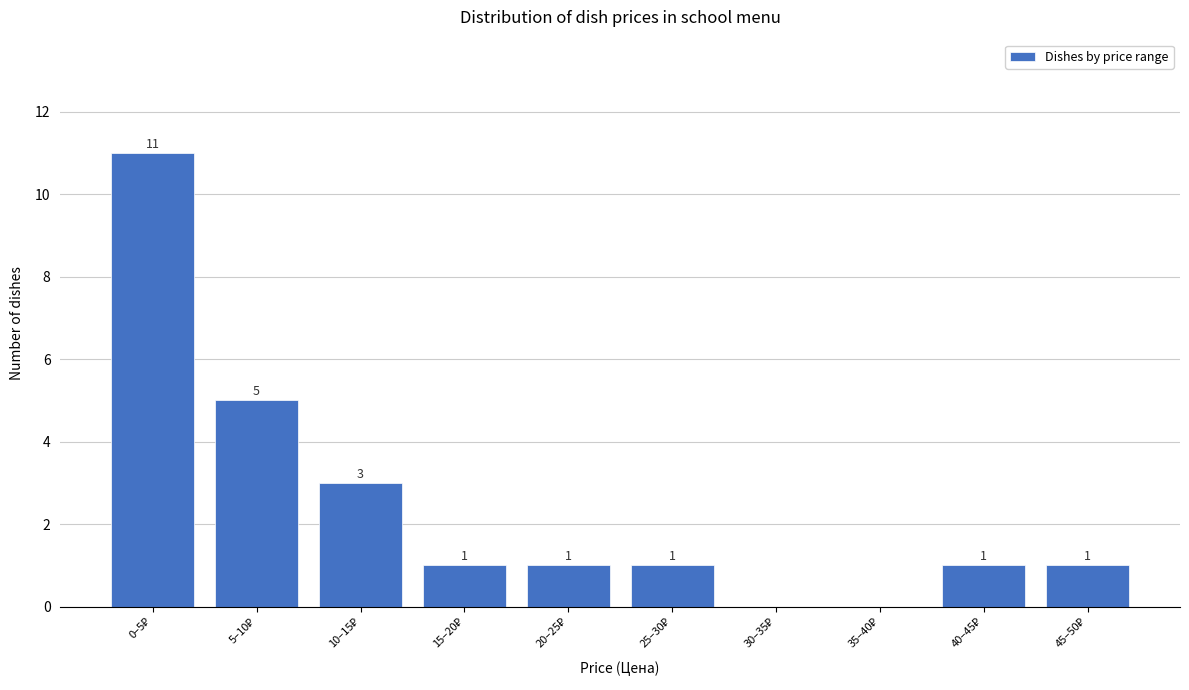

What is the maximum value shown in the chart?

11